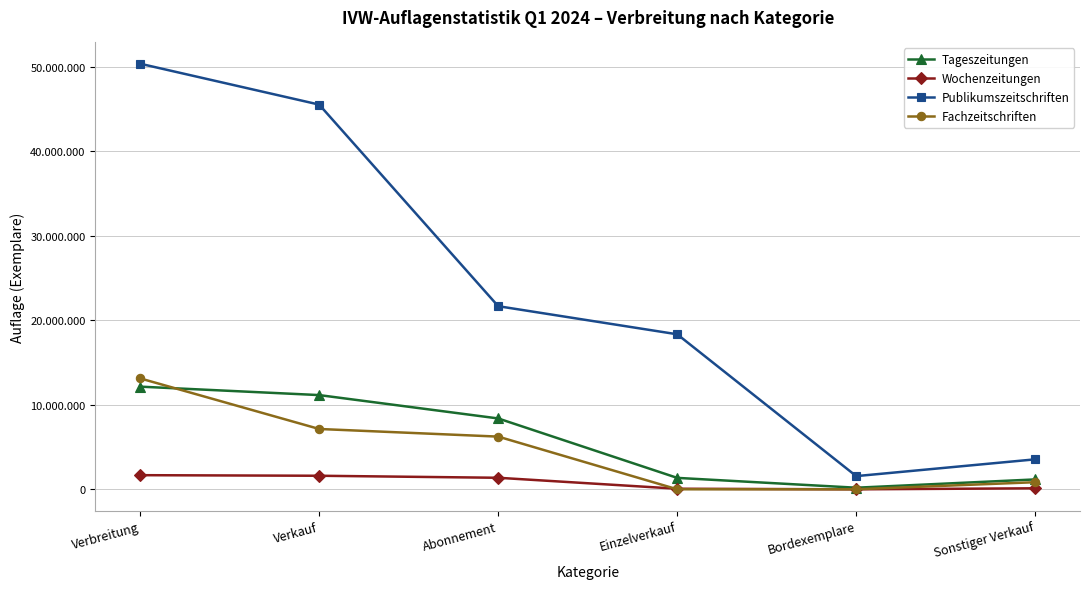

Reading right to left, extract all data points from this chart.

Tageszeitungen: Sonstiger Verkauf=1186947	Bordexemplare=206024	Einzelverkauf=1369806	Abonnement=8397607	Verkauf=11160384	Verbreitung=12158571
Wochenzeitungen: Sonstiger Verkauf=136604	Bordexemplare=15919	Einzelverkauf=86749	Abonnement=1381788	Verkauf=1621060	Verbreitung=1688950
Publikumszeitschriften: Sonstiger Verkauf=3562602	Bordexemplare=1578037	Einzelverkauf=18350295	Abonnement=21672967	Verkauf=45511293	Verbreitung=50345833
Fachzeitschriften: Sonstiger Verkauf=857394	Bordexemplare=24419	Einzelverkauf=20832	Abonnement=6249567	Verkauf=7152212	Verbreitung=13134196